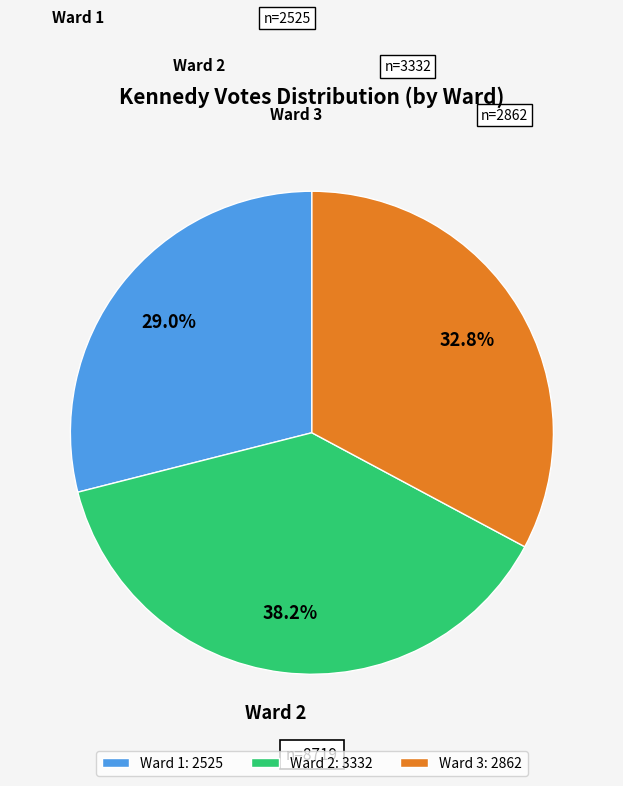

How many segments does this pie chart have?

3